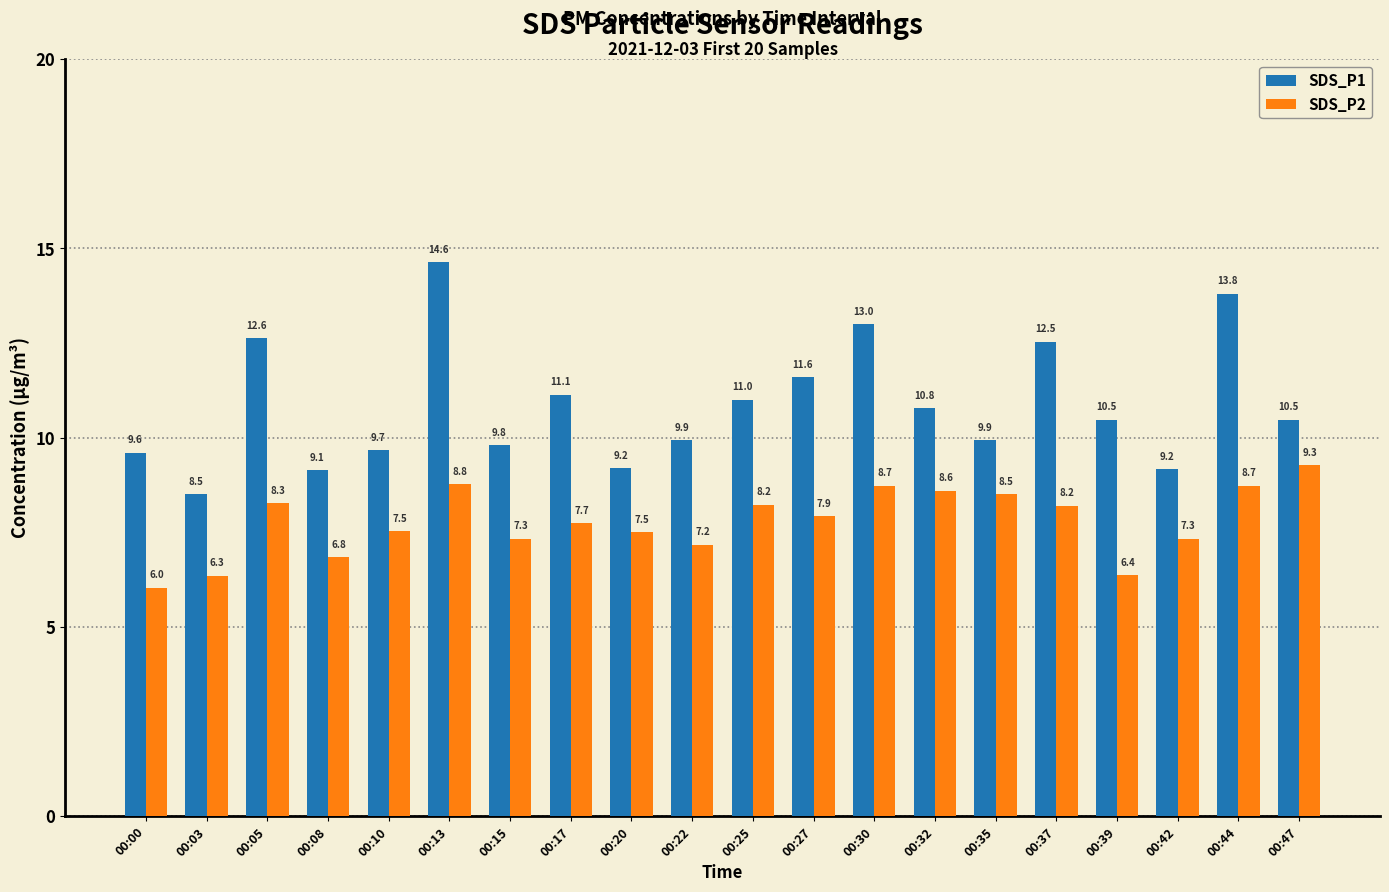

Which category has the lowest value across all series?

00:00